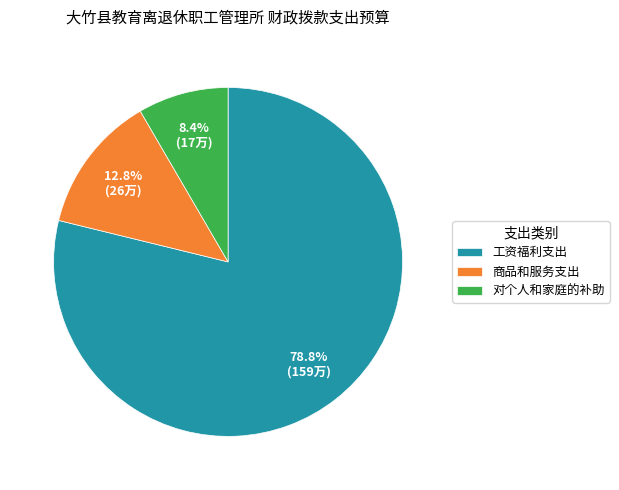

Combined, what portion of the pie is 工资福利支出 and 商品和服务支出?

91.6%